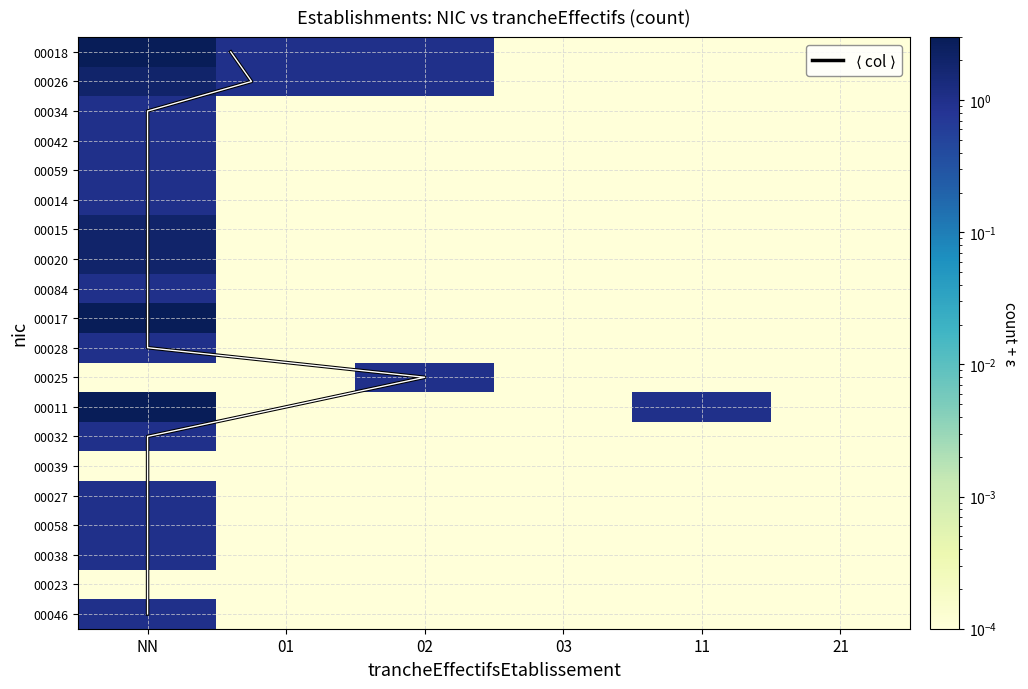

At which category does the chart reach its minimum across all series?

03